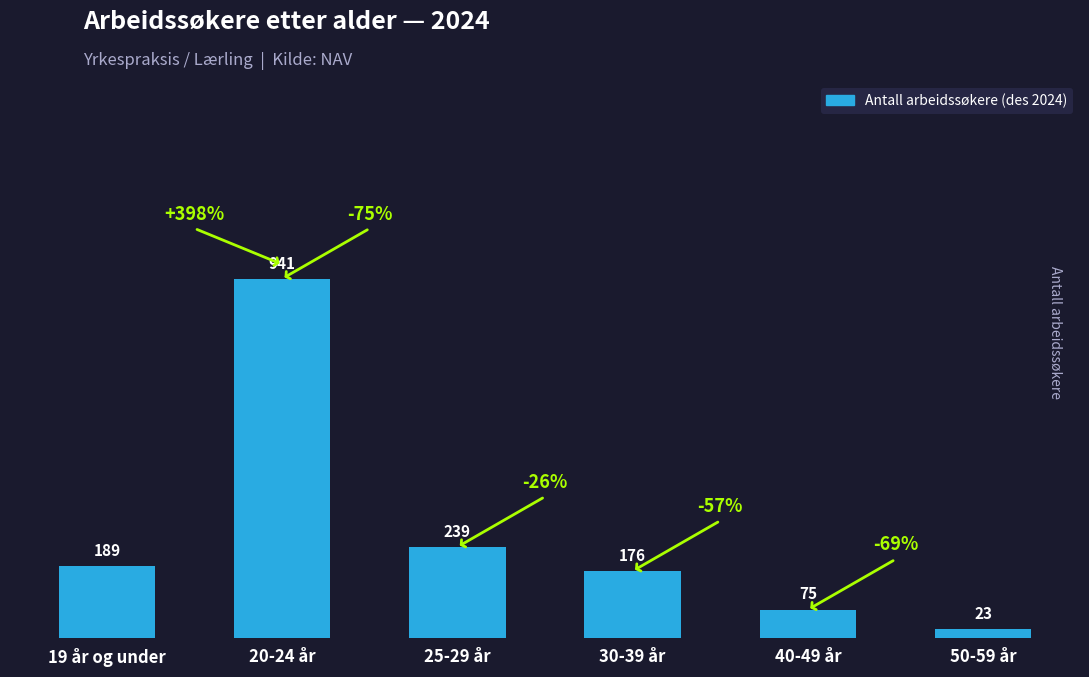

What is the difference between the maximum and minimum values?

918